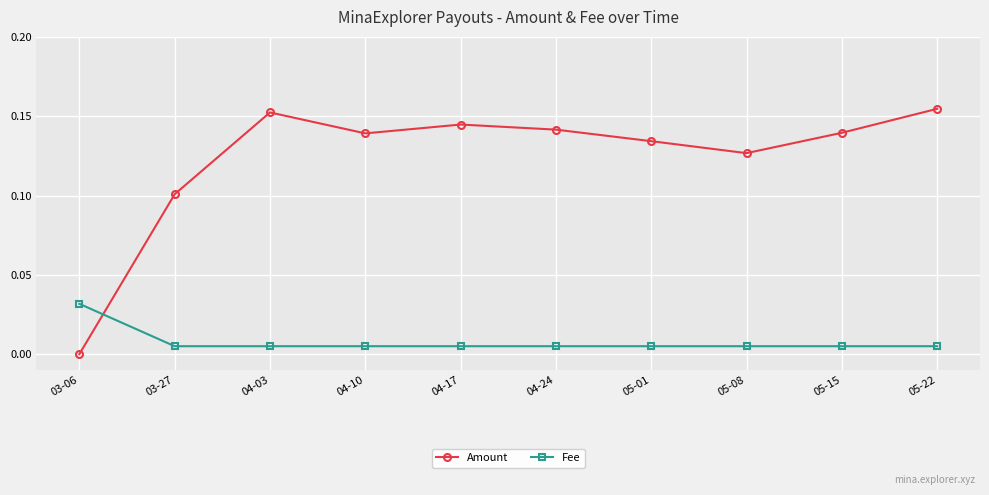

Which series has the largest total across all categories?

Amount